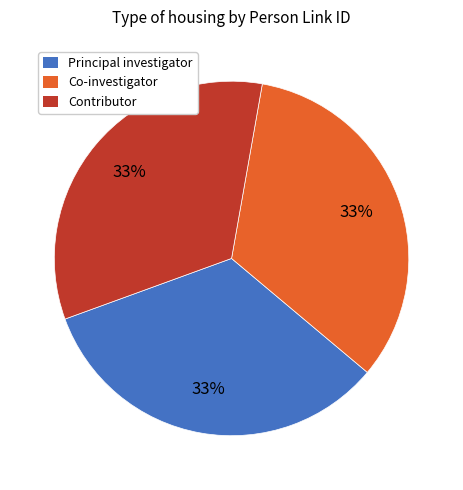

The Contributor slice represents 33% of the pie. True or false?

True